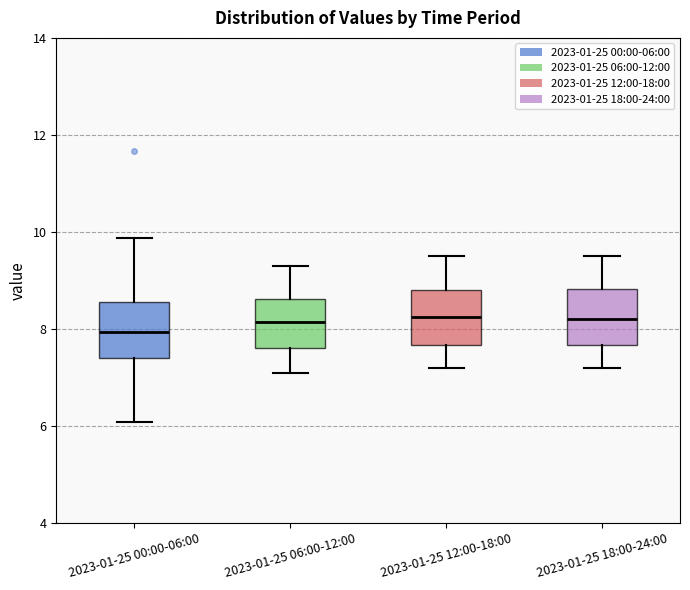

Reading left to right, transcribe this box plot: for each box, give where its median line is, the range the box spans, and where its two whiskers end, as read against the y-axis. The values are not printed on the chart, so give them approximately, as read against the axis.

2023-01-25 00:00-06:00: median 8.0, box 7.4 to 8.6, whiskers 6.0 to 9.8
2023-01-25 06:00-12:00: median 8.2, box 7.6 to 8.6, whiskers 7.2 to 9.4
2023-01-25 12:00-18:00: median 8.2, box 7.6 to 8.8, whiskers 7.2 to 9.6
2023-01-25 18:00-24:00: median 8.2, box 7.6 to 8.8, whiskers 7.2 to 9.6